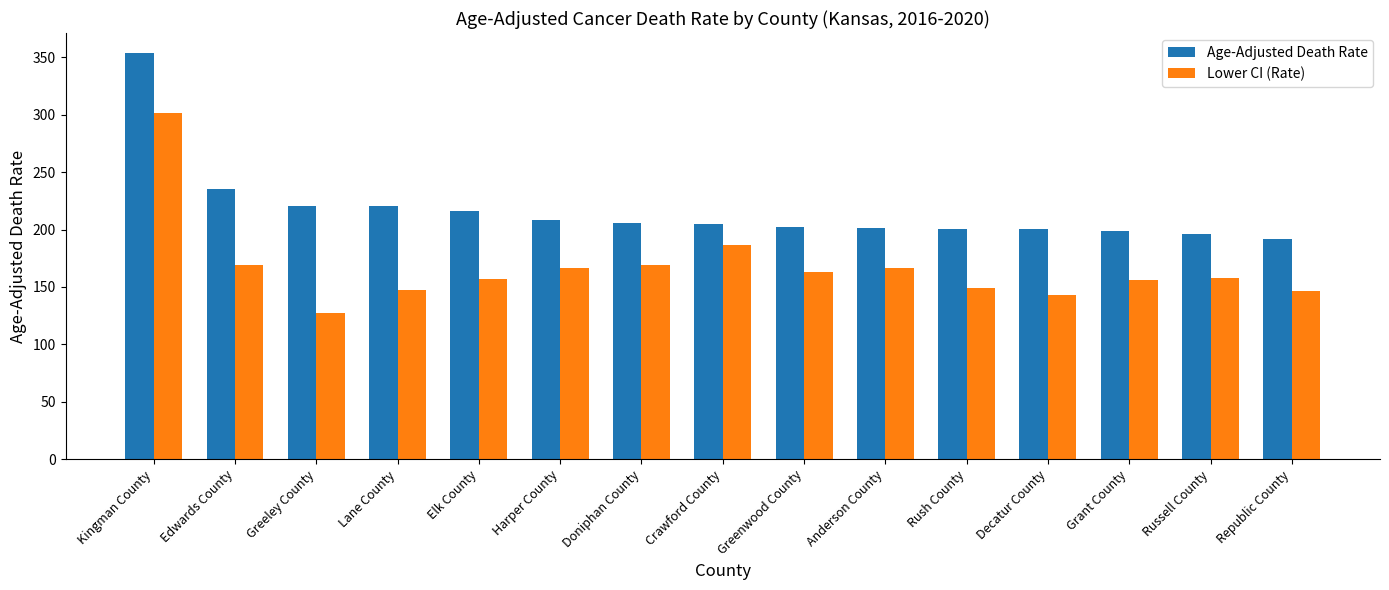

Which series has the largest total across all categories?

Age-Adjusted Death Rate